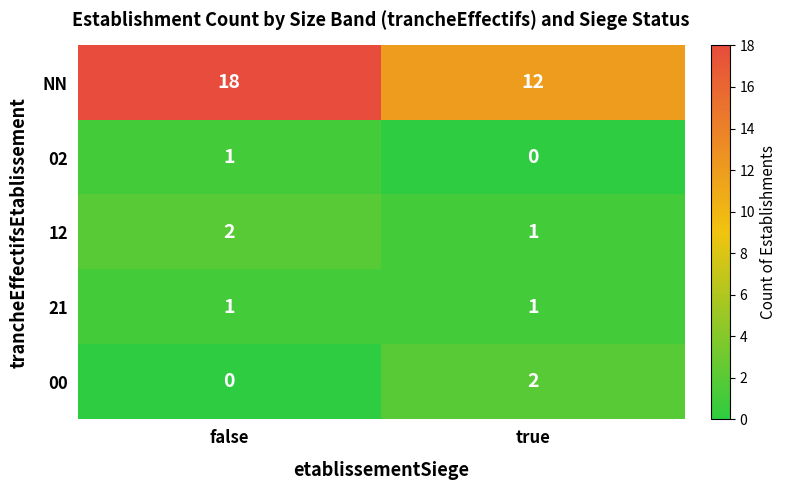

Reading right to left, extract all data points from this chart.

NN: 12	18
02: 0	1
12: 1	2
21: 1	1
00: 2	0